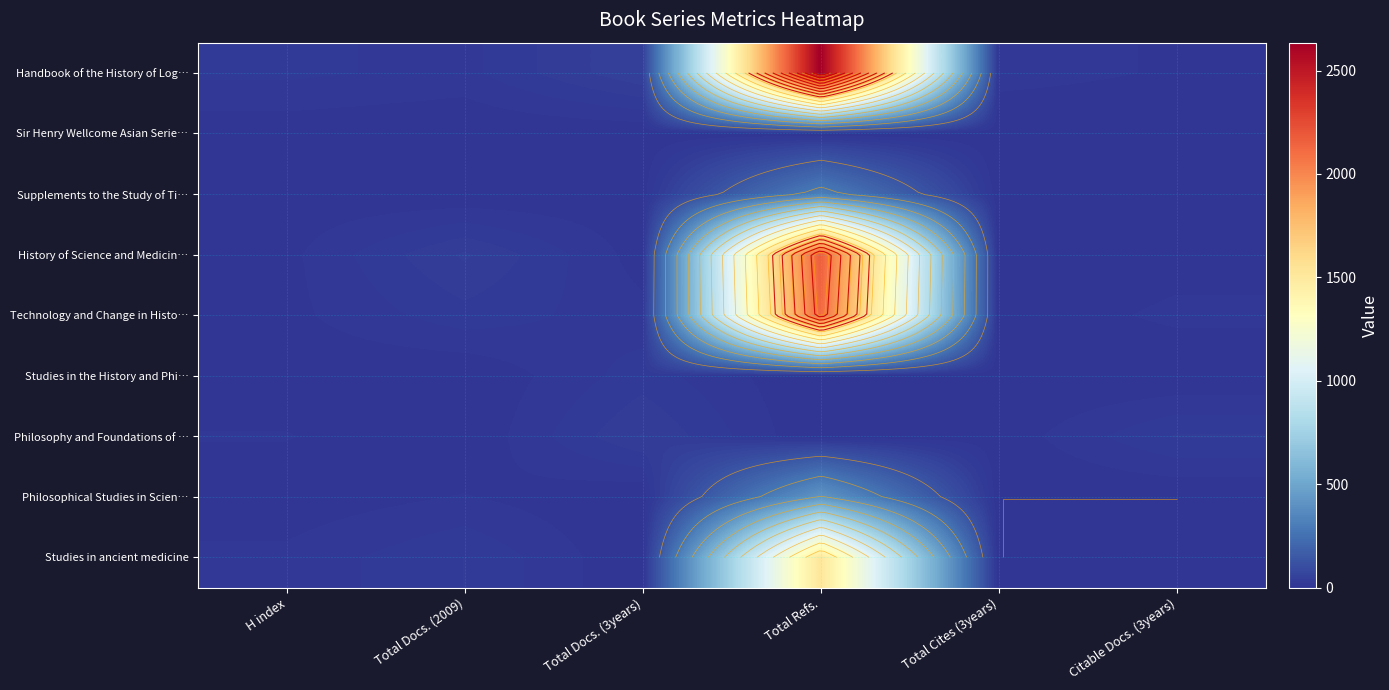

At how many categories does at least one series exceed 2353?

1